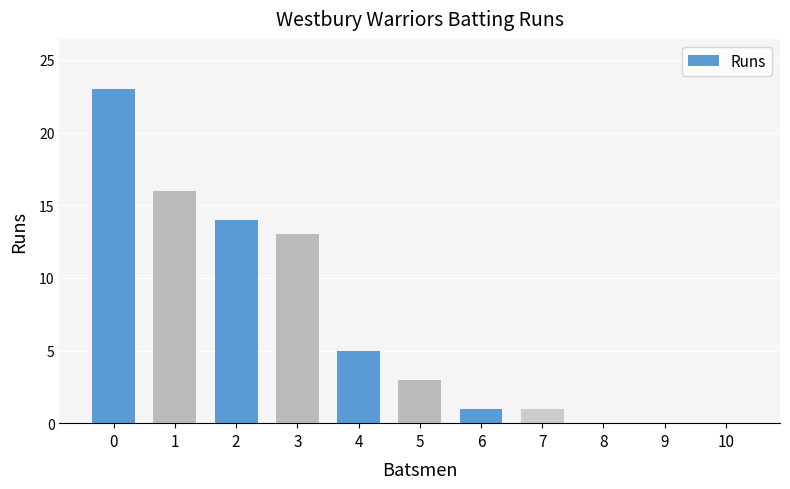

The value at 6 is 2. True or false?

False